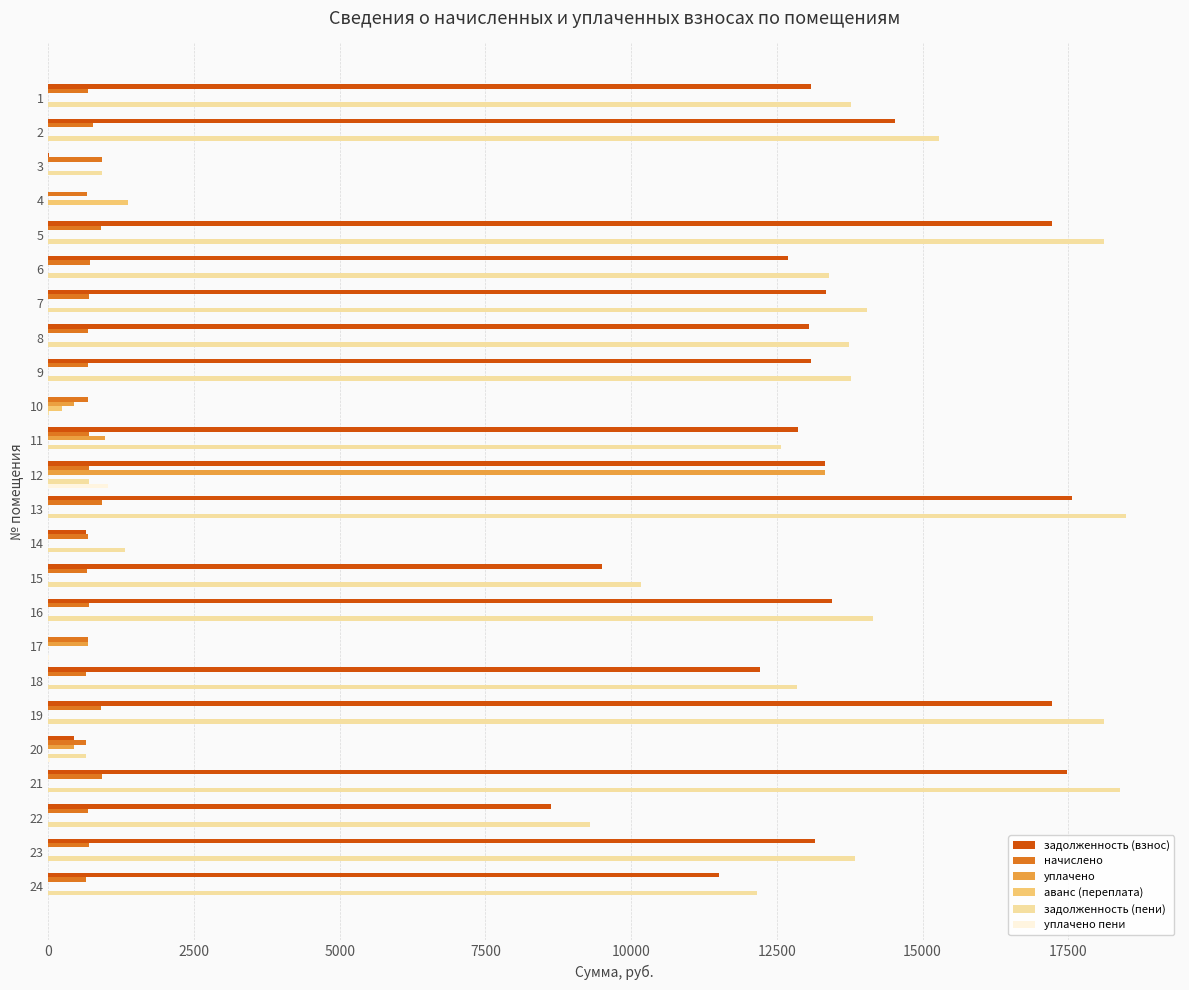

What are all the series names shown in the legend?

задолженность (взнос), начислено, уплачено, аванс (переплата), задолженность (пени), уплачено пени